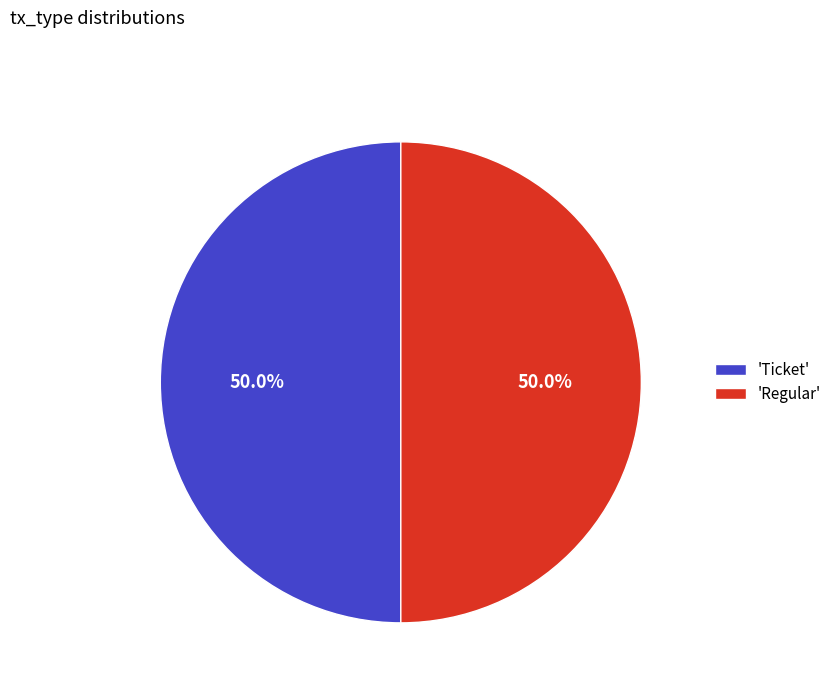

How much of the chart is everything except 'Regular'?

50.0%